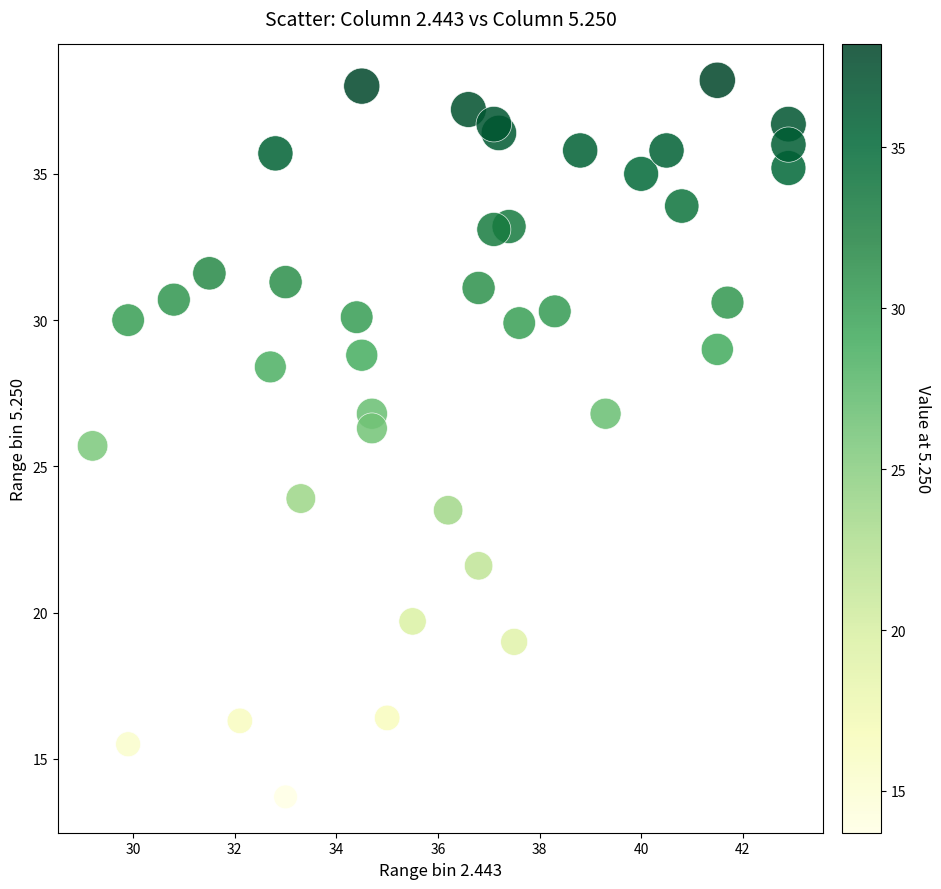

What is the range of Y values (max minus min)?

24.5